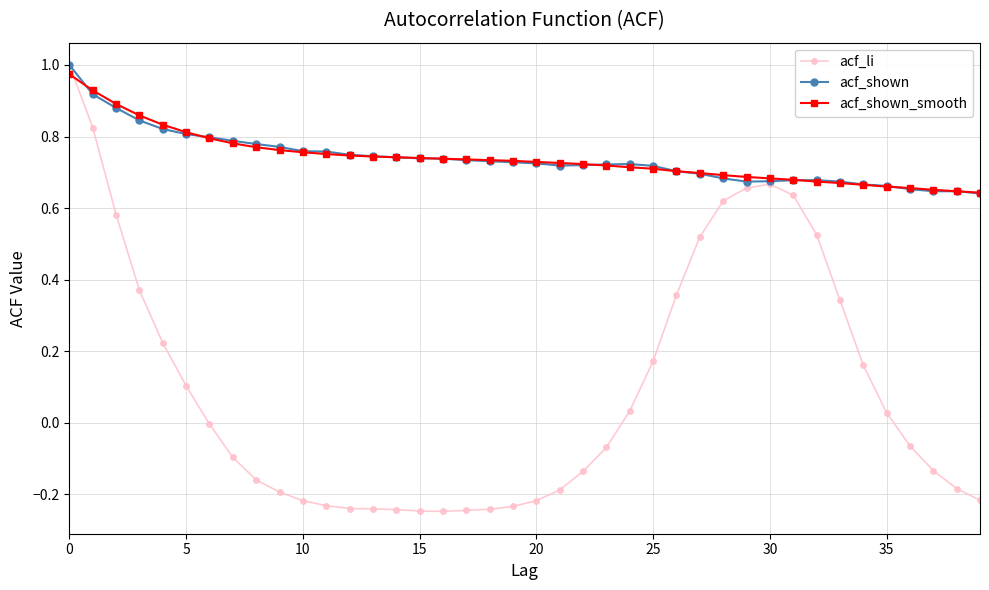

Which series has the largest range (max minus min)?

acf_li